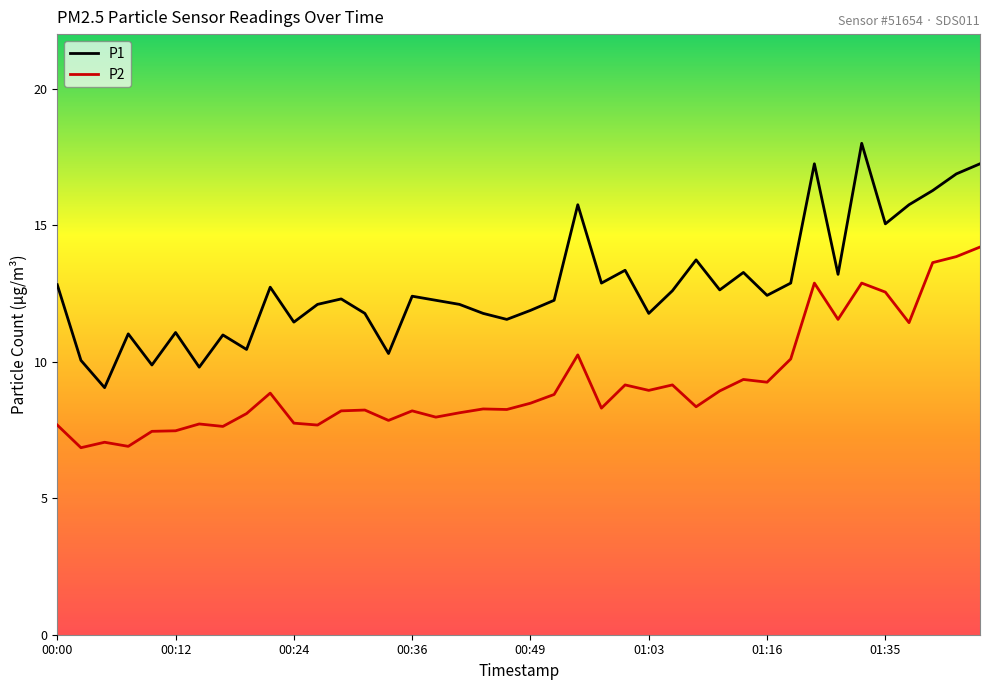

List the series in order of their peak value, lowest first.

P2, P1